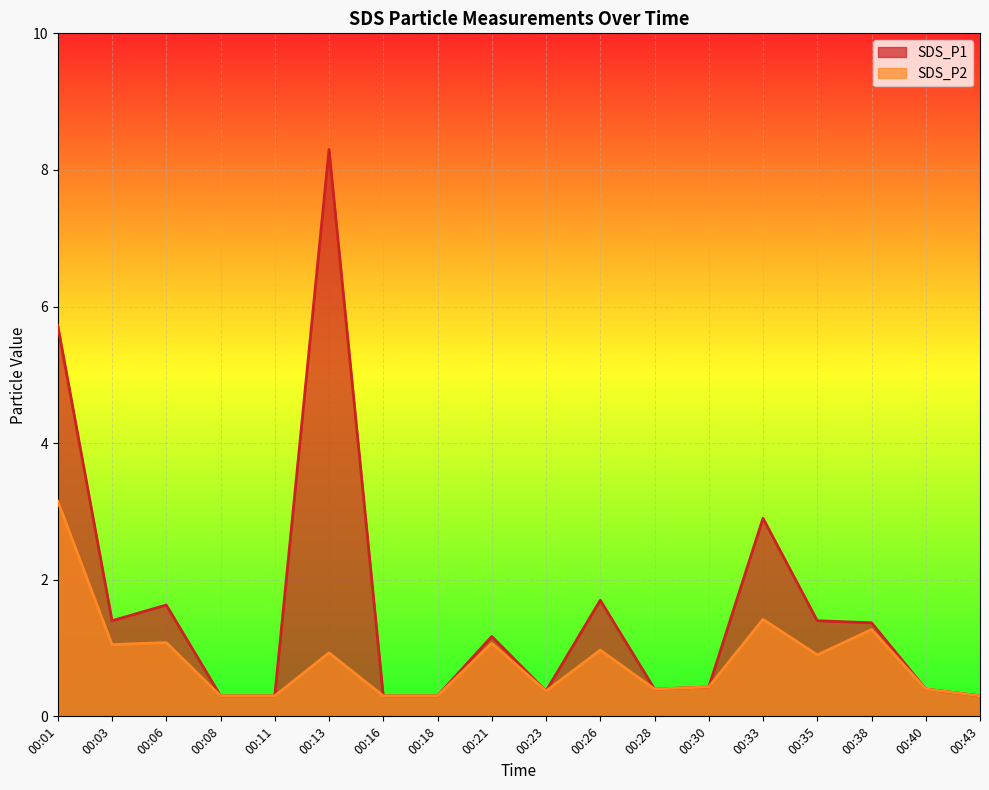

Which series has the largest total across all categories?

SDS_P1